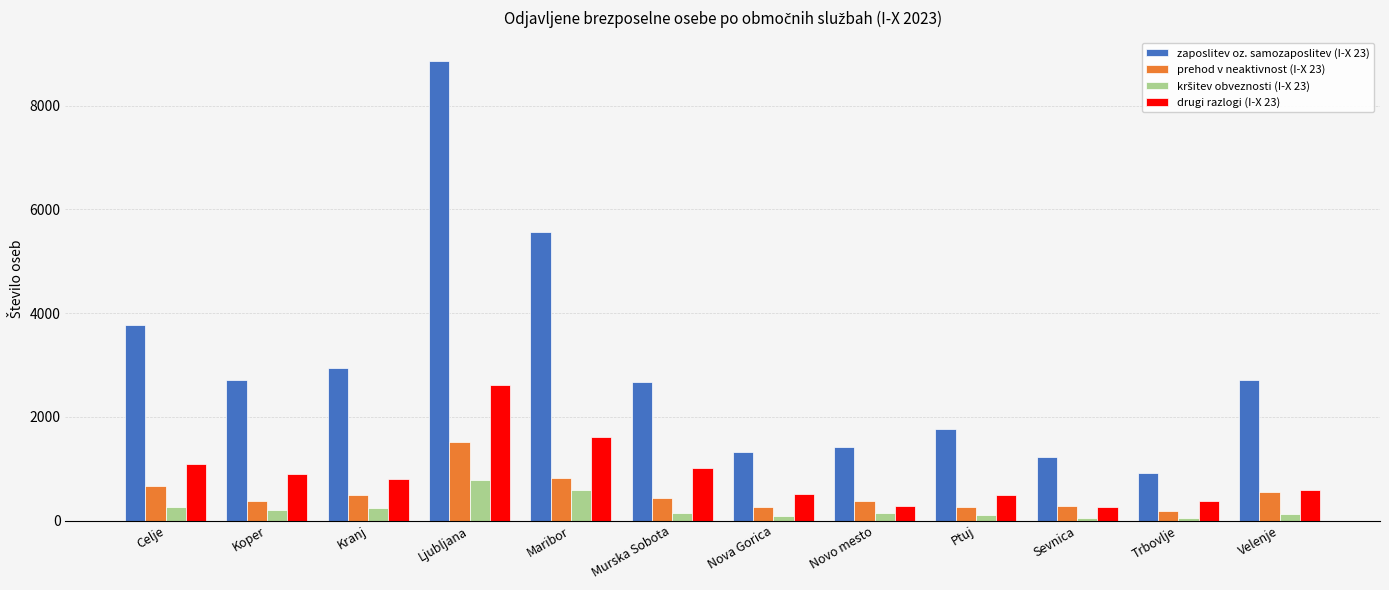

How many values in the drugi razlogi (I-X 23) series are below 792?

6